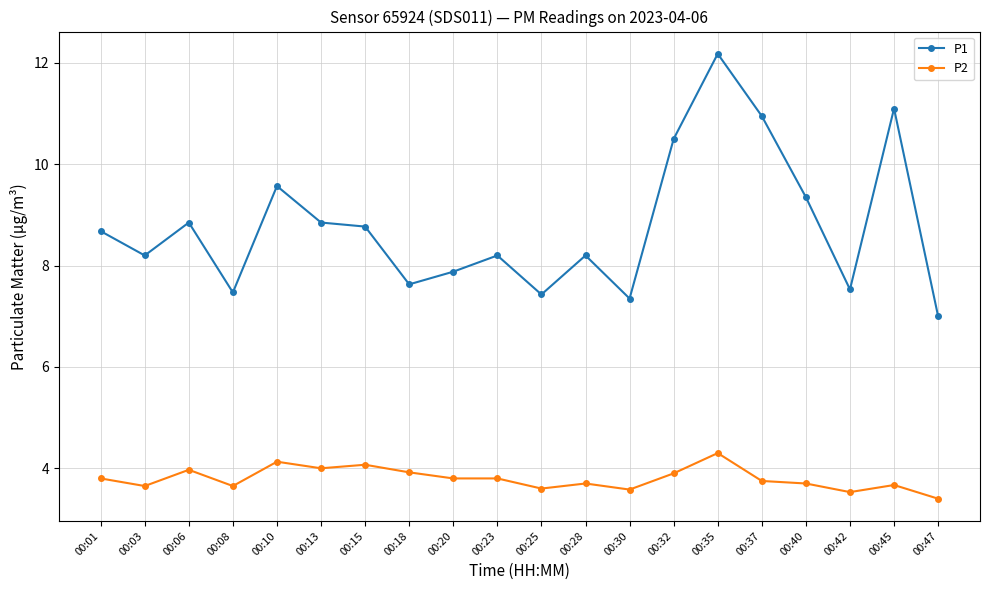

What is the lowest value of the P1 series?

7.0